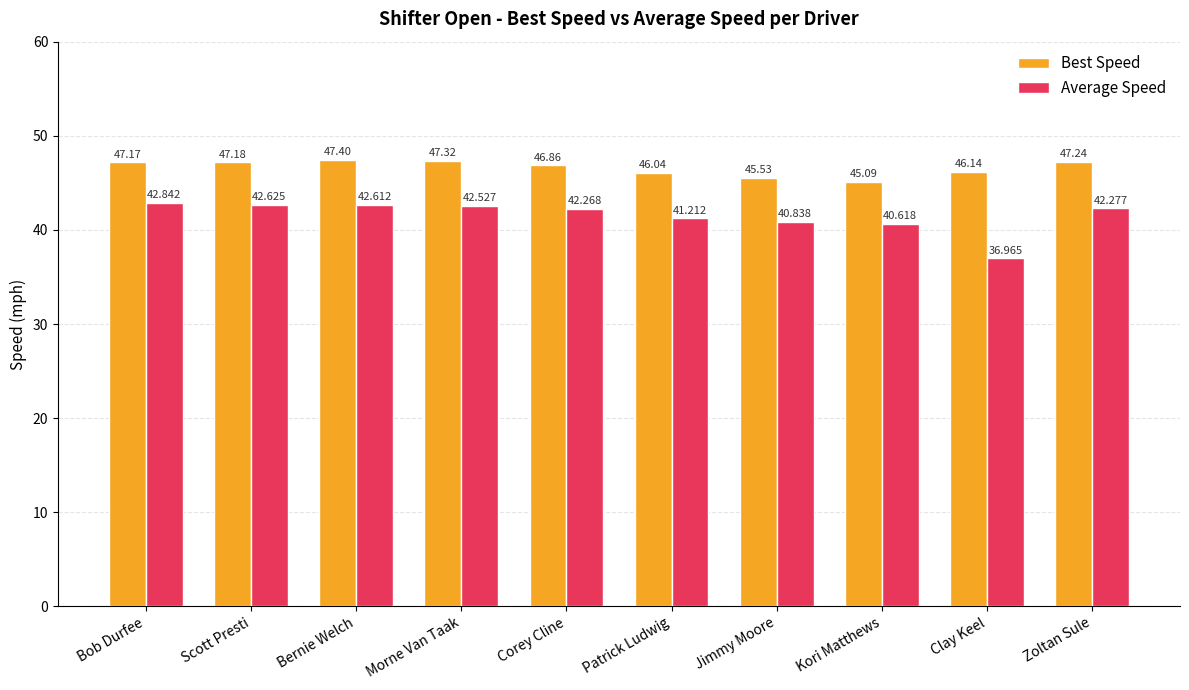

The value of Average Speed at Morne Van Taak is 59.1. True or false?

False